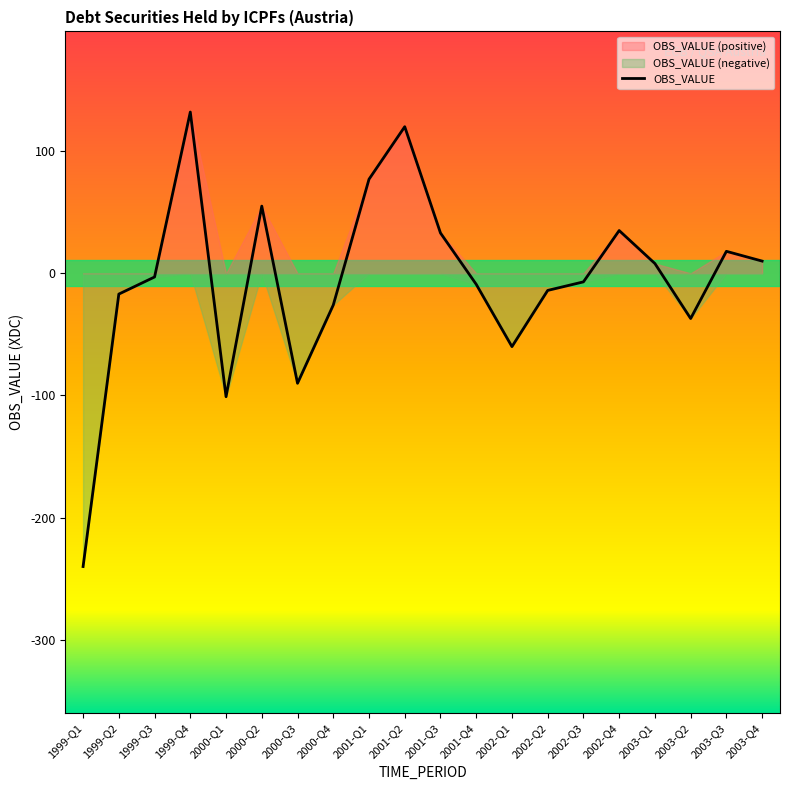

The value of OBS_VALUE at 1999-Q1 is -240. True or false?

True